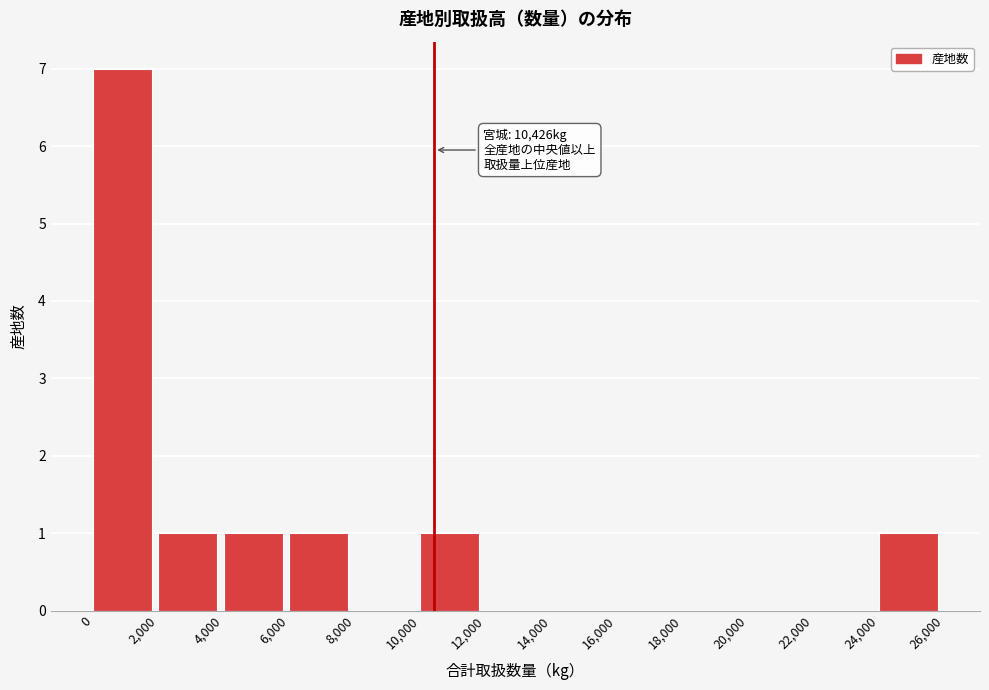

Over which range of the x-axis is the bar tallest?

0 to 2,000